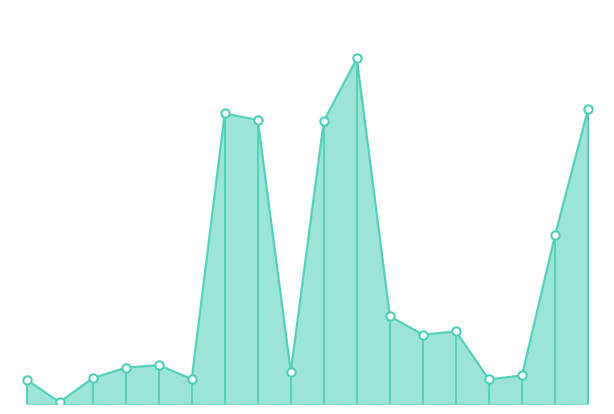

What is the change in value from 5819 to 5820?

-10.6